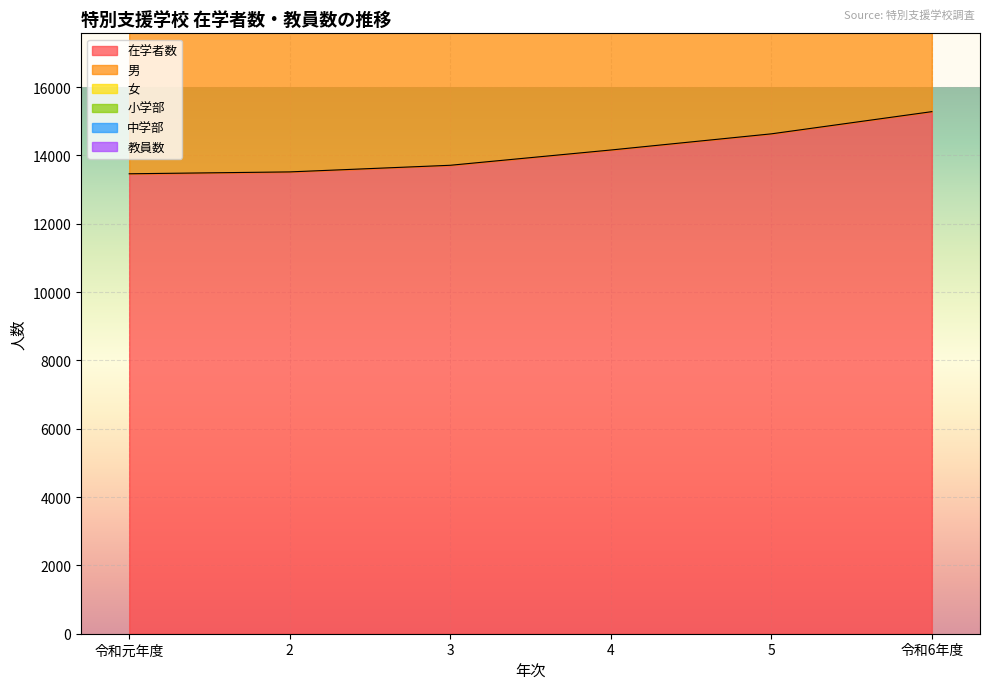

Which category has the highest value across all series?

令和6年度